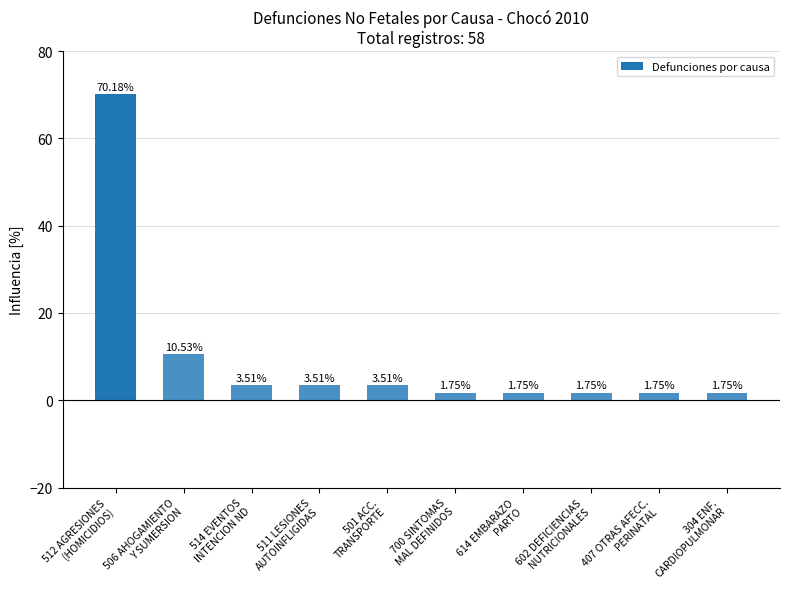

At which label does the data first exceed 3?

512 AGRESIONES
(HOMICIDIOS)